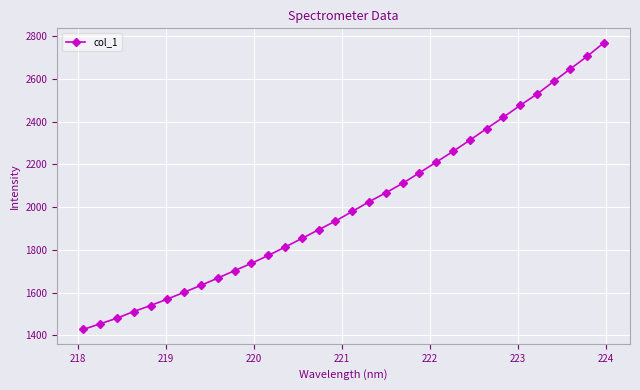

How many data points are above 1979?

16